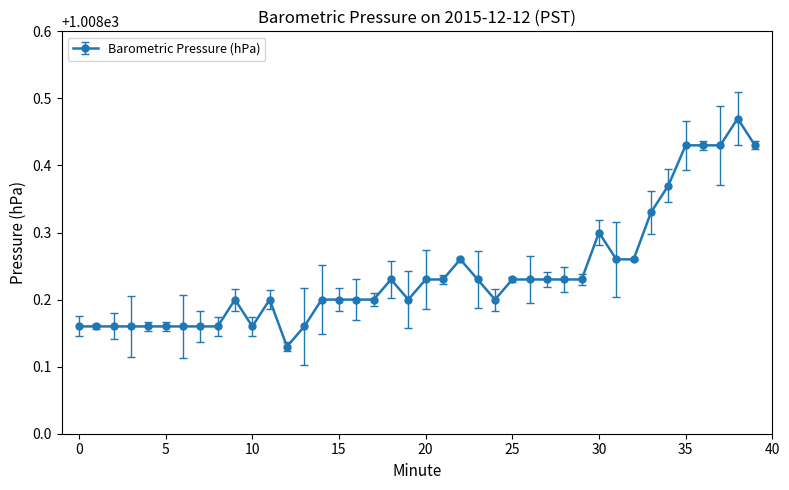

How many values are between 1008 and 1009?

40